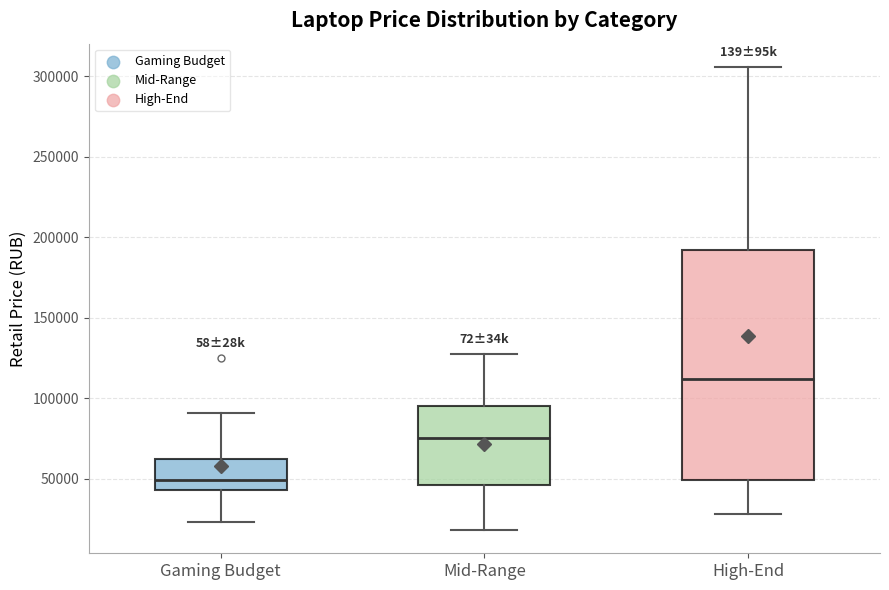

Which box has the lowest median line?

Gaming Budget